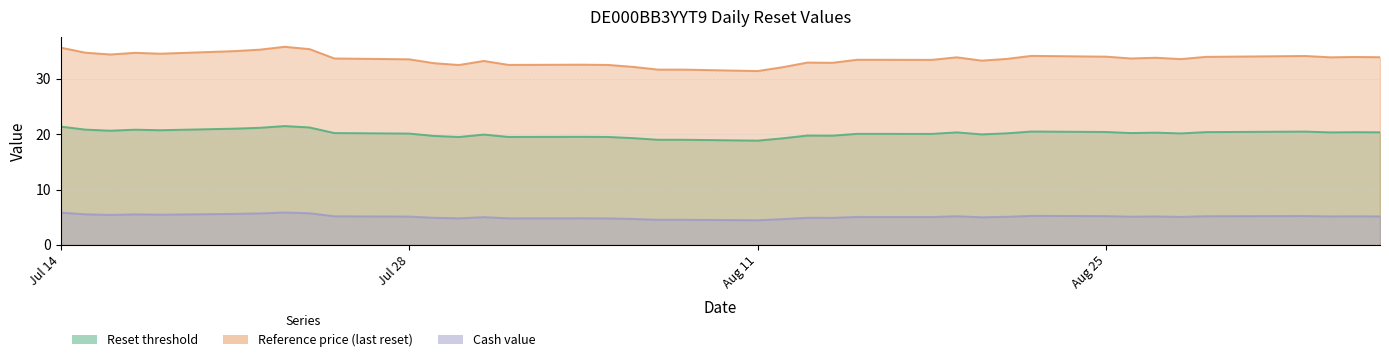

Where is the first local minimum for Cash value?

2025-07-16